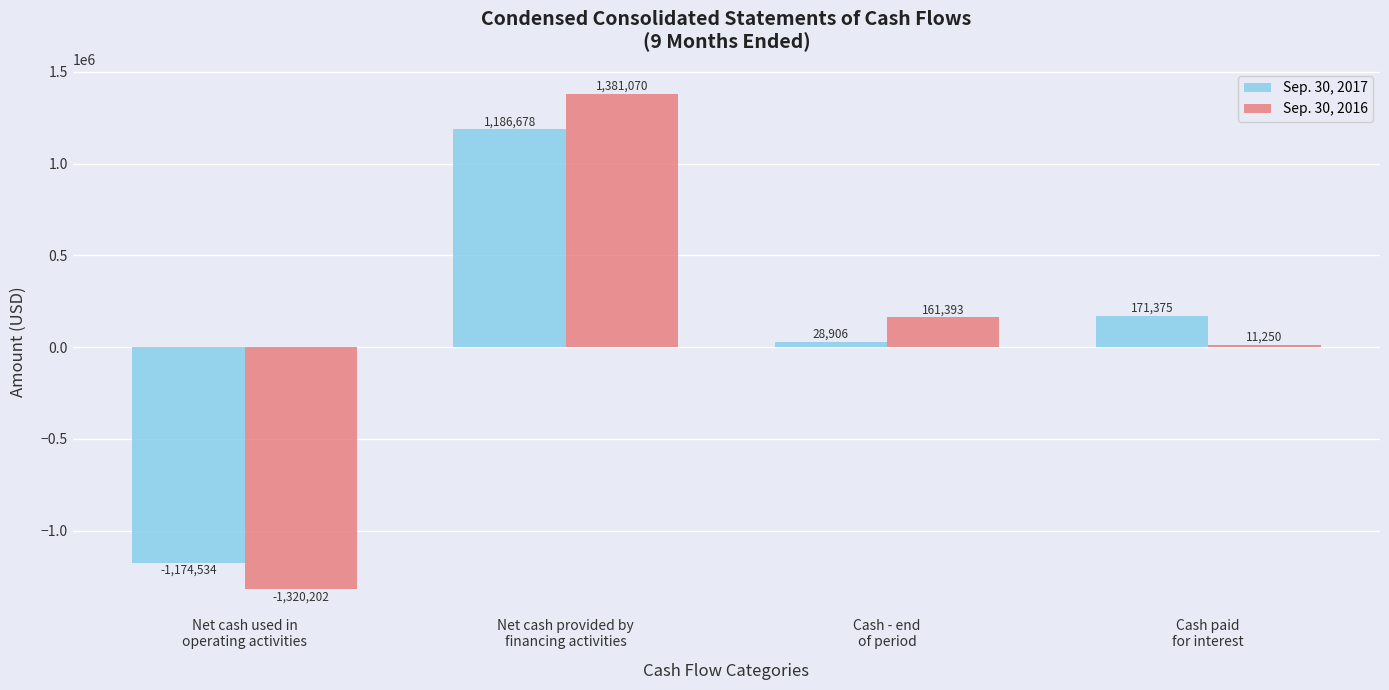

What is the value of the Sep. 30, 2017 bar at the 3rd from the left?

28906